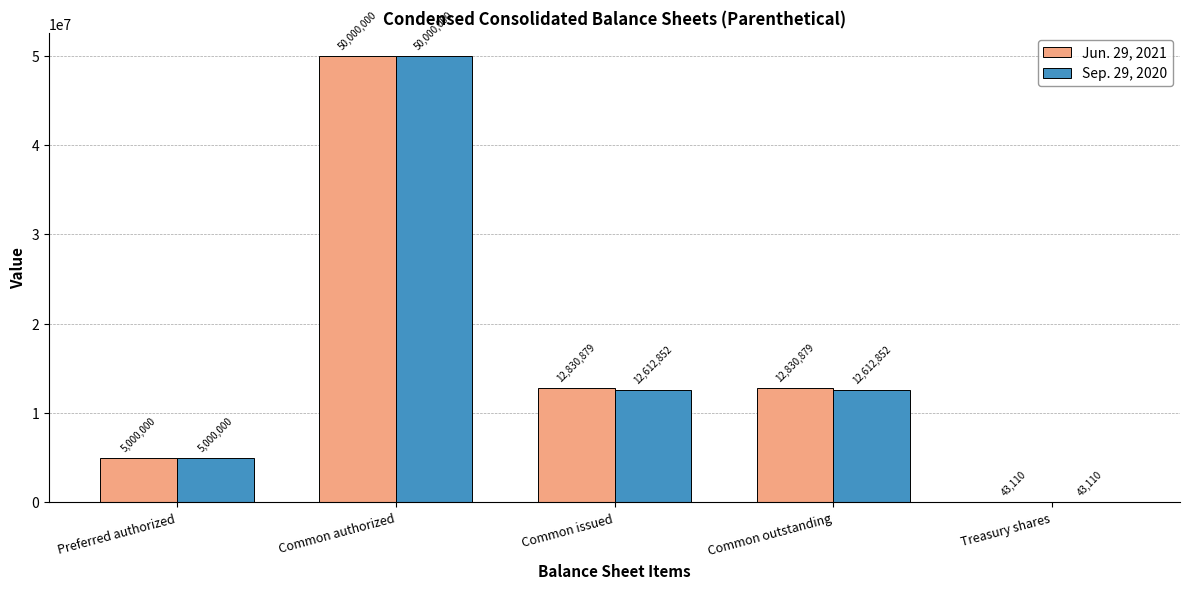

What is the sum of the Sep. 29, 2020 values at Common outstanding and Common issued?

25225704